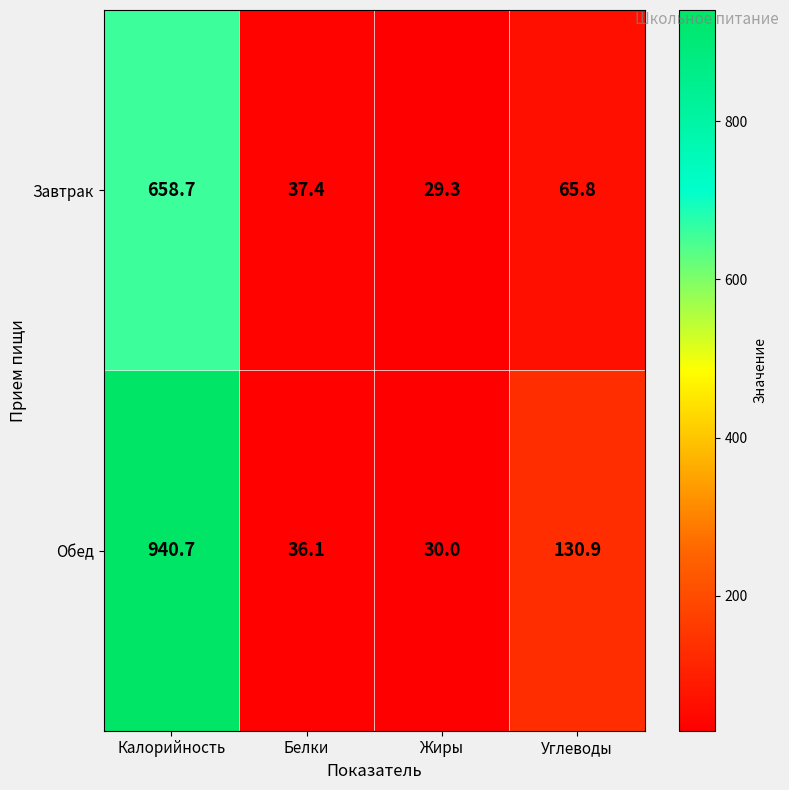

Reading left to right, what are all the values shown in this chart?

Завтрак: Калорийность=658.7	Белки=37.4	Жиры=29.3	Углеводы=65.8
Обед: Калорийность=940.7	Белки=36.1	Жиры=30.0	Углеводы=130.9